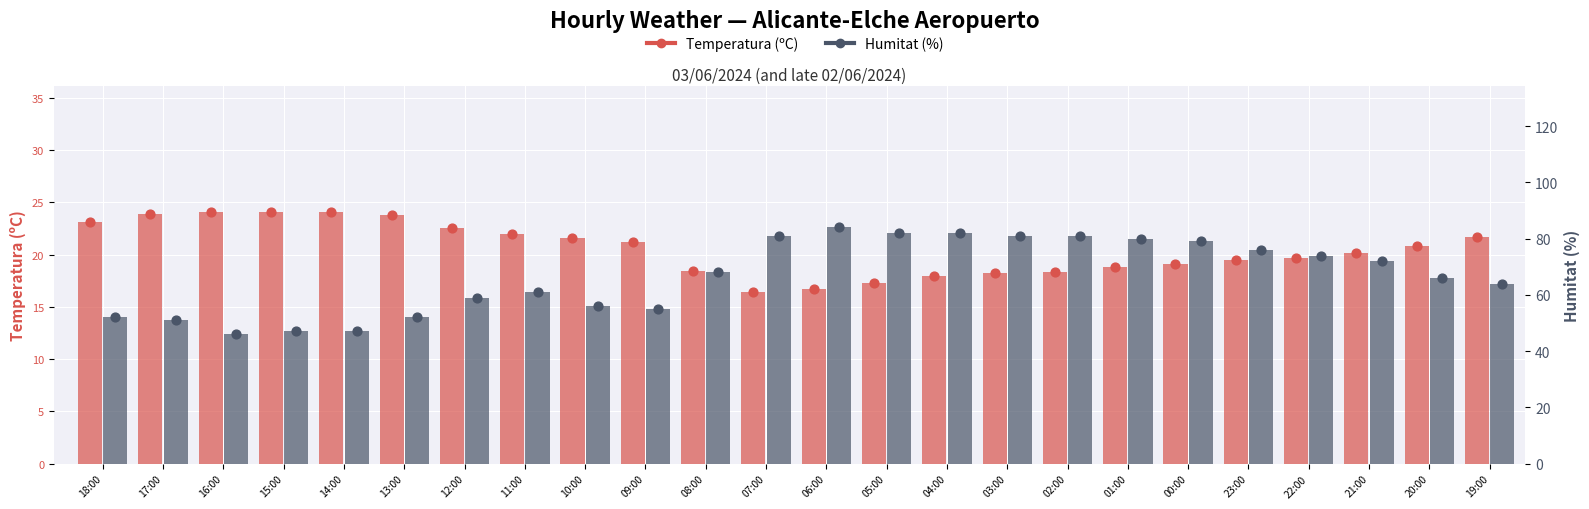

Which series contains the highest Y value?

Humitat (%)